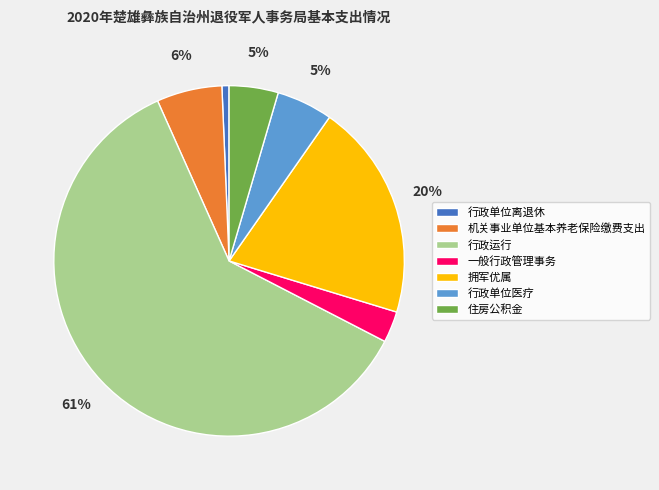

What is the majority slice?

行政运行